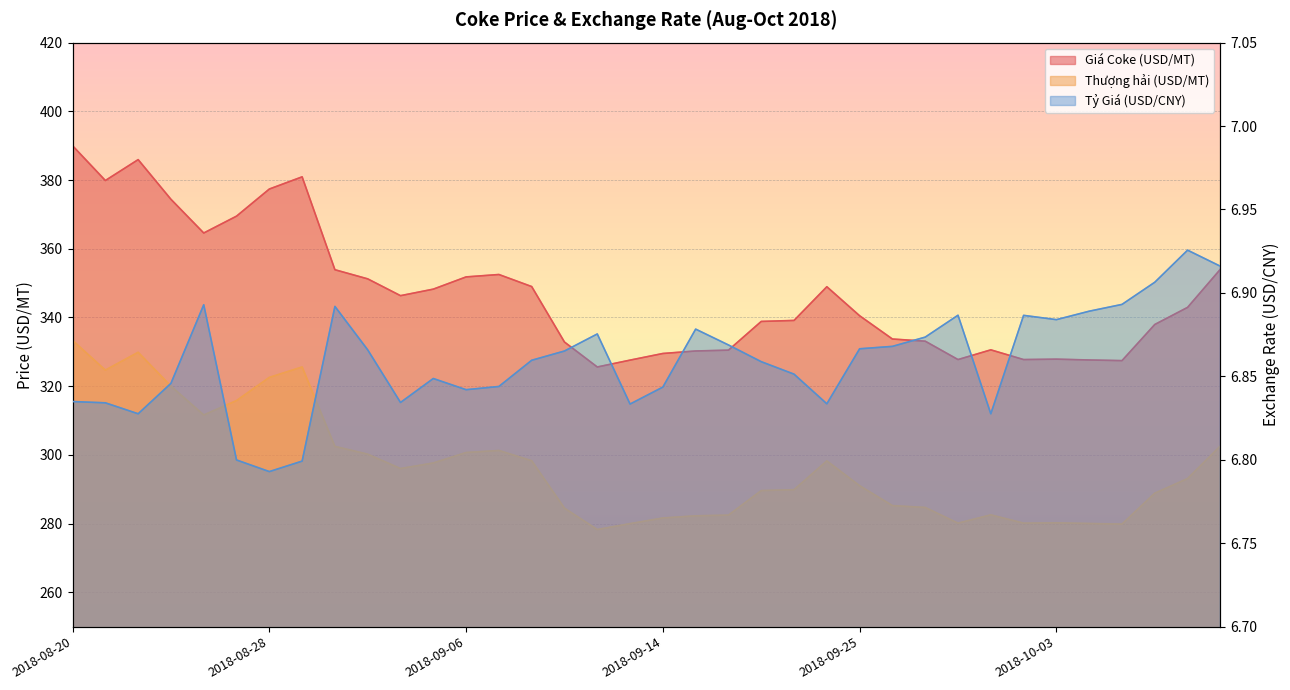

What is the spread (max minus min) of values at 2018-09-27?

326.2